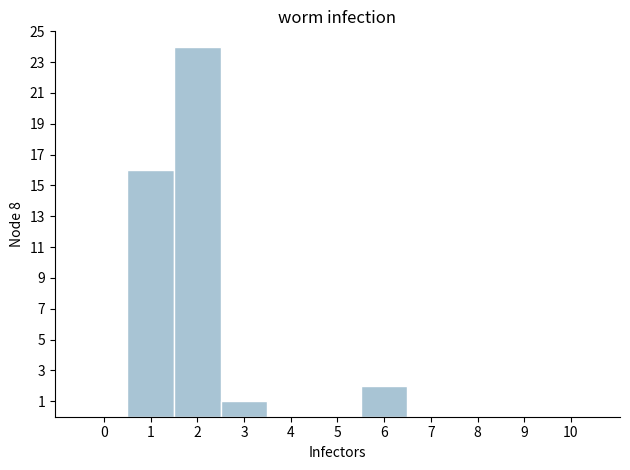

How tall is the bar that spans 0.5 to 1.5 on the x-axis? The values are not printed on the chart, so give them approximately, as read against the axis.

16